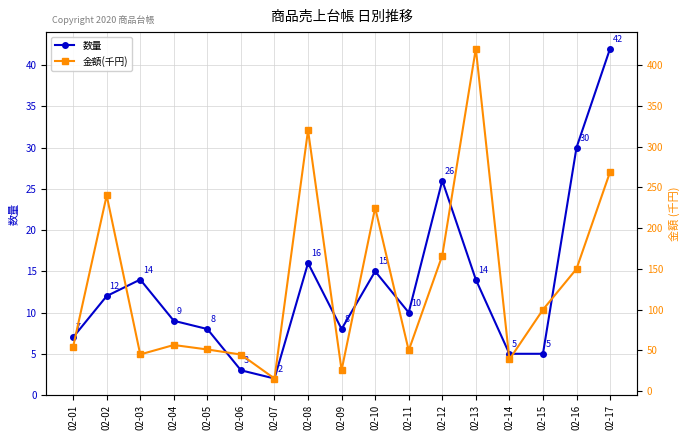

How many data points does each series have?

17